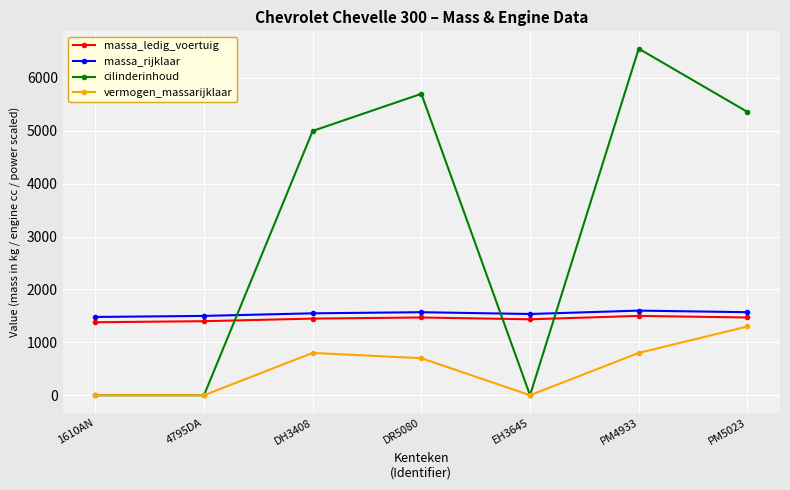

Count the number of data series in this chart.

4